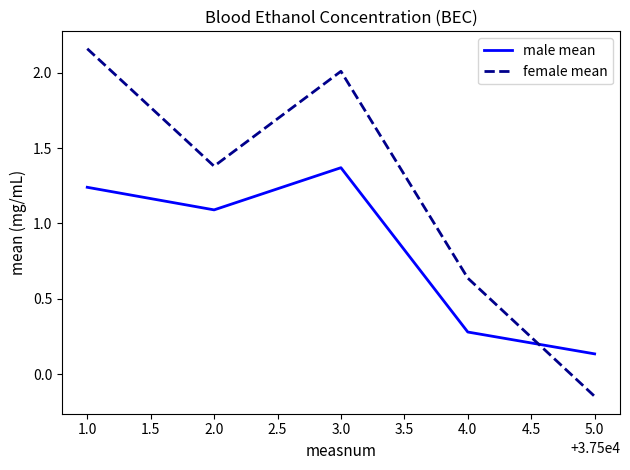

Is the value of male mean at 2.0 greater than the value of female mean at 1.0?

No